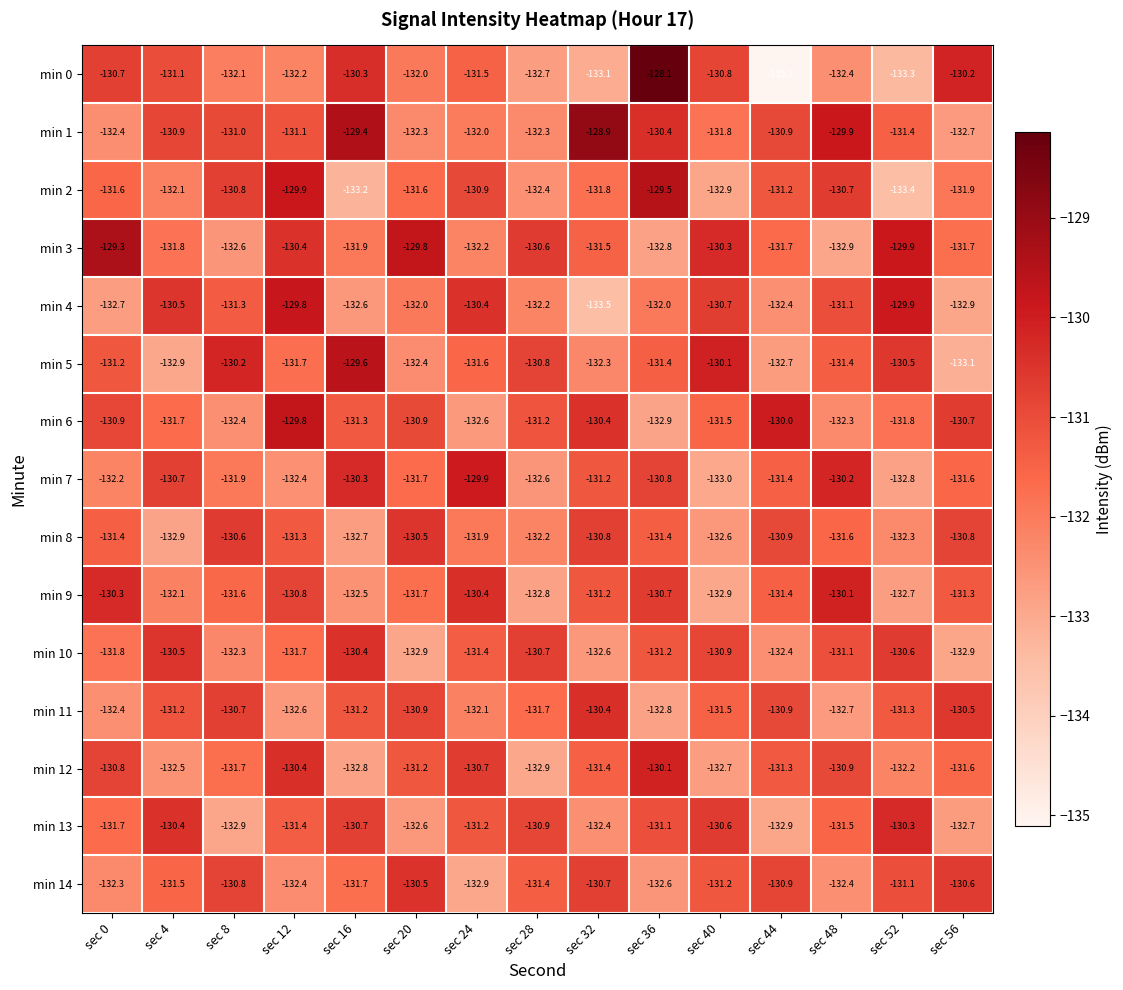

At how many categories does at least one series exceed -134?

15